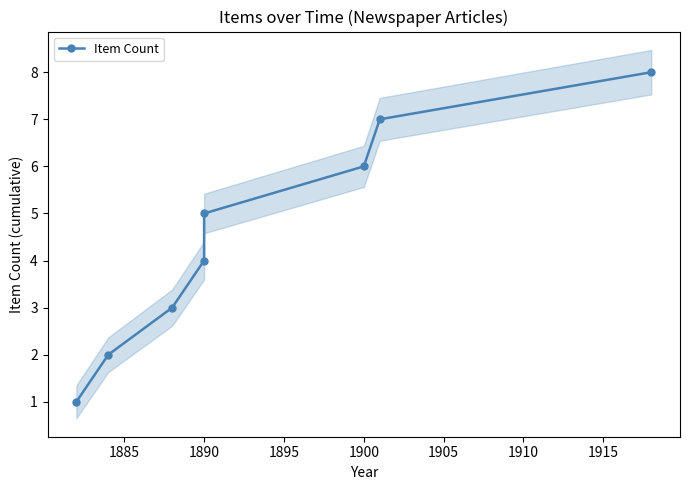

What is the minimum value shown in the chart?

1